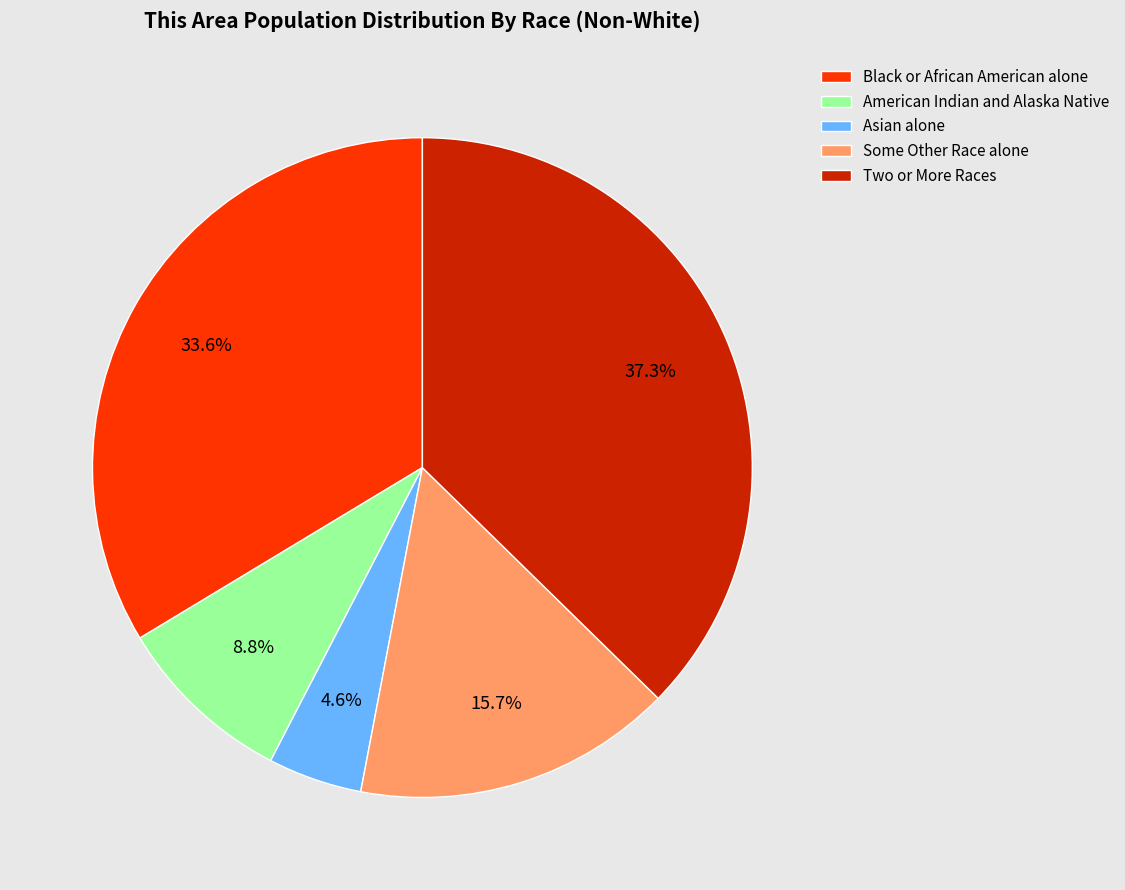

How much of the chart is everything except Two or More Races?

62.7%